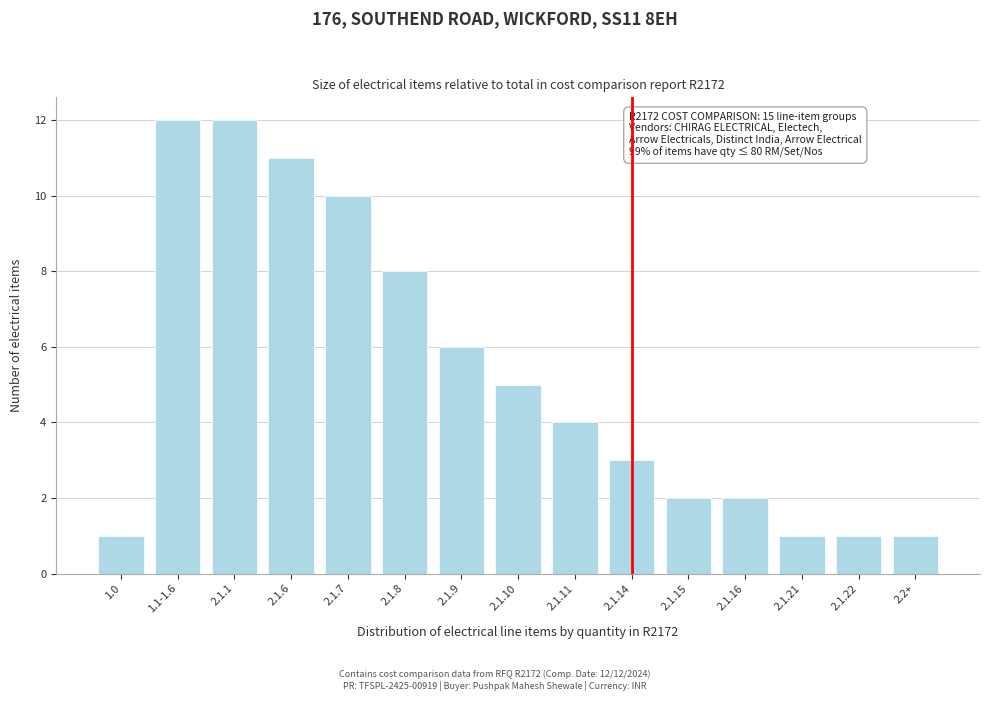

Reading left to right, transcribe all the data shown in this chart.

1.0=1	1.1-1.6=12	2.1.1=12	2.1.6=11	2.1.7=10	2.1.8=8	2.1.9=6	2.1.10=5	2.1.11=4	2.1.14=3	2.1.15=2	2.1.16=2	2.1.21=1	2.1.22=1	2.2+=1